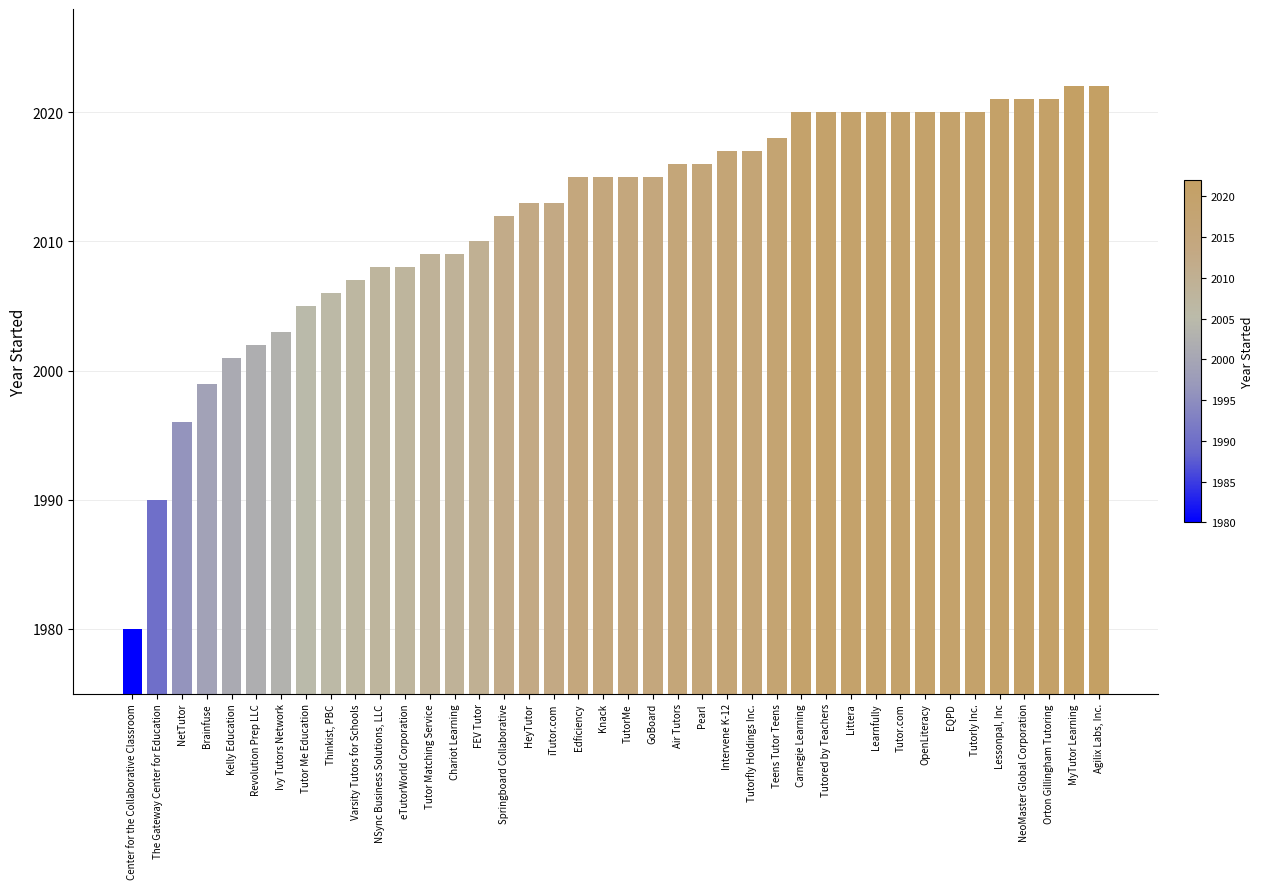

Count the number of data series in this chart.

1